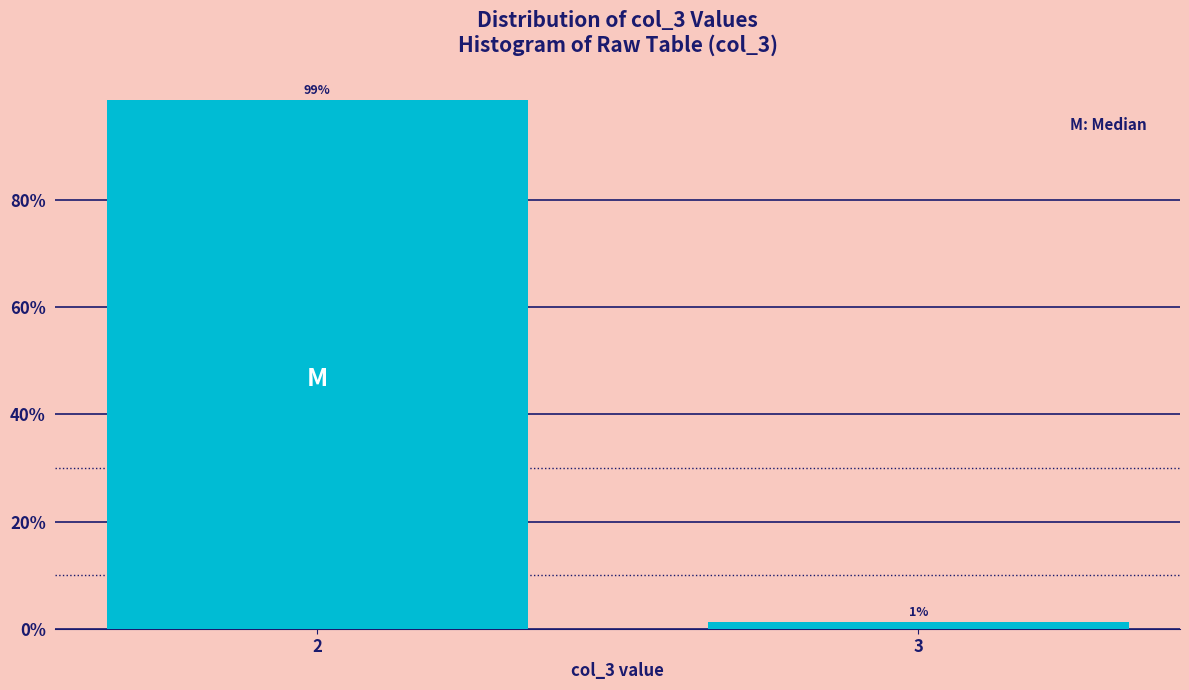

Is it true that the value at 2 is 98.8?

True